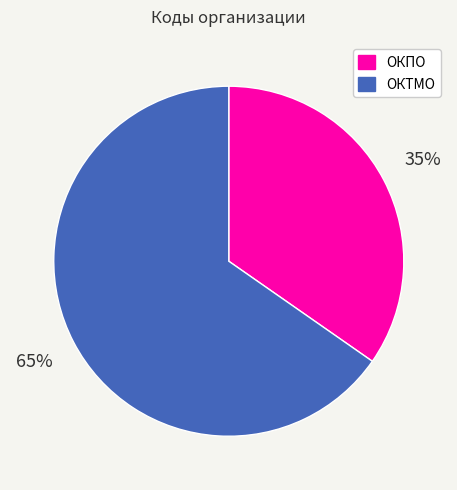

What is the smallest slice in the pie chart?

ОКПО